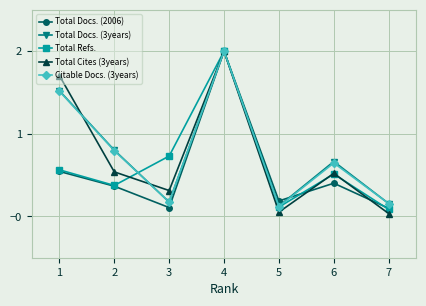

Is the value of Total Cites (3years) at 5 greater than the value of Total Docs. (2006) at 4?

No